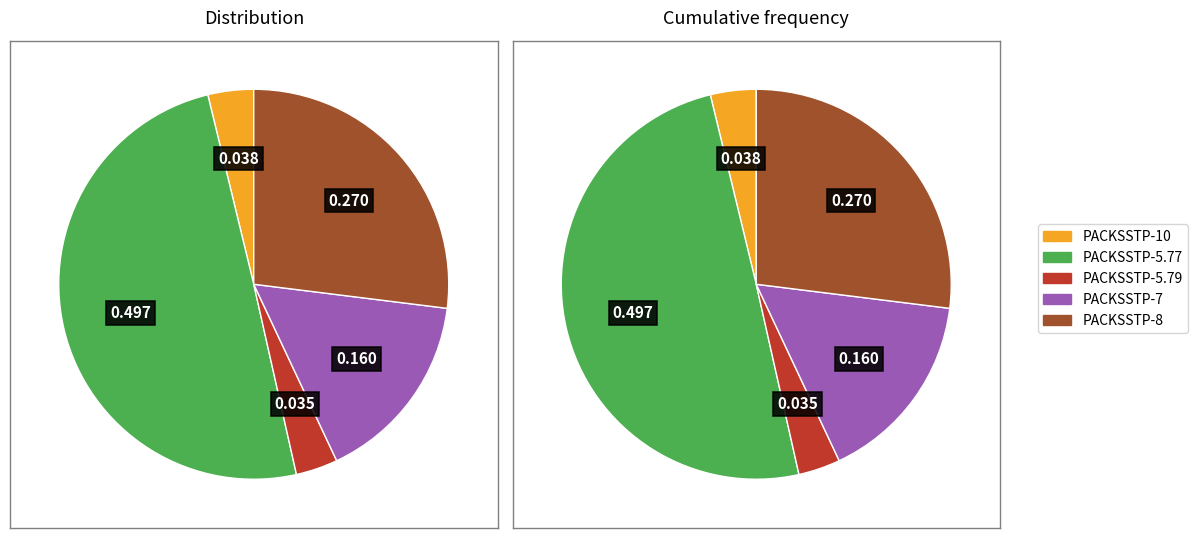

Is it true that PACKSSTP-7 is 10% of the pie?

False